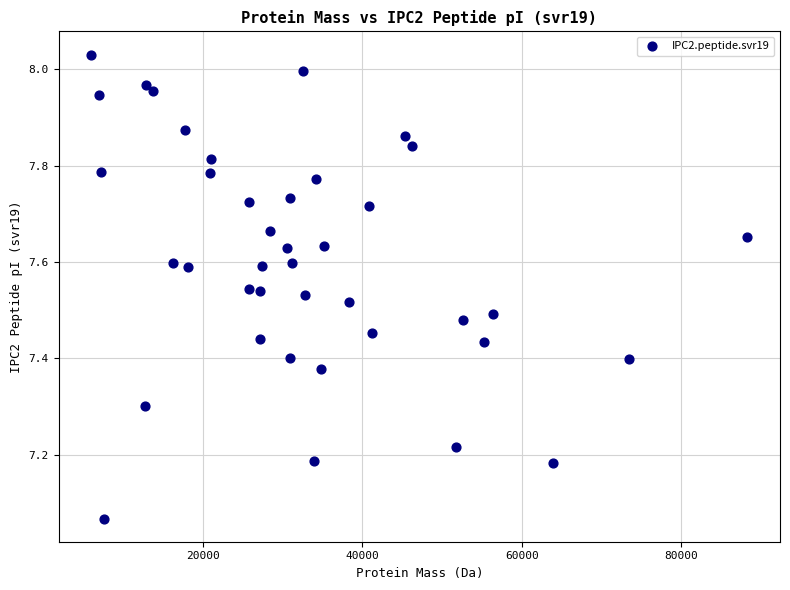

What is the range of X values (max minus min)?

82185.6